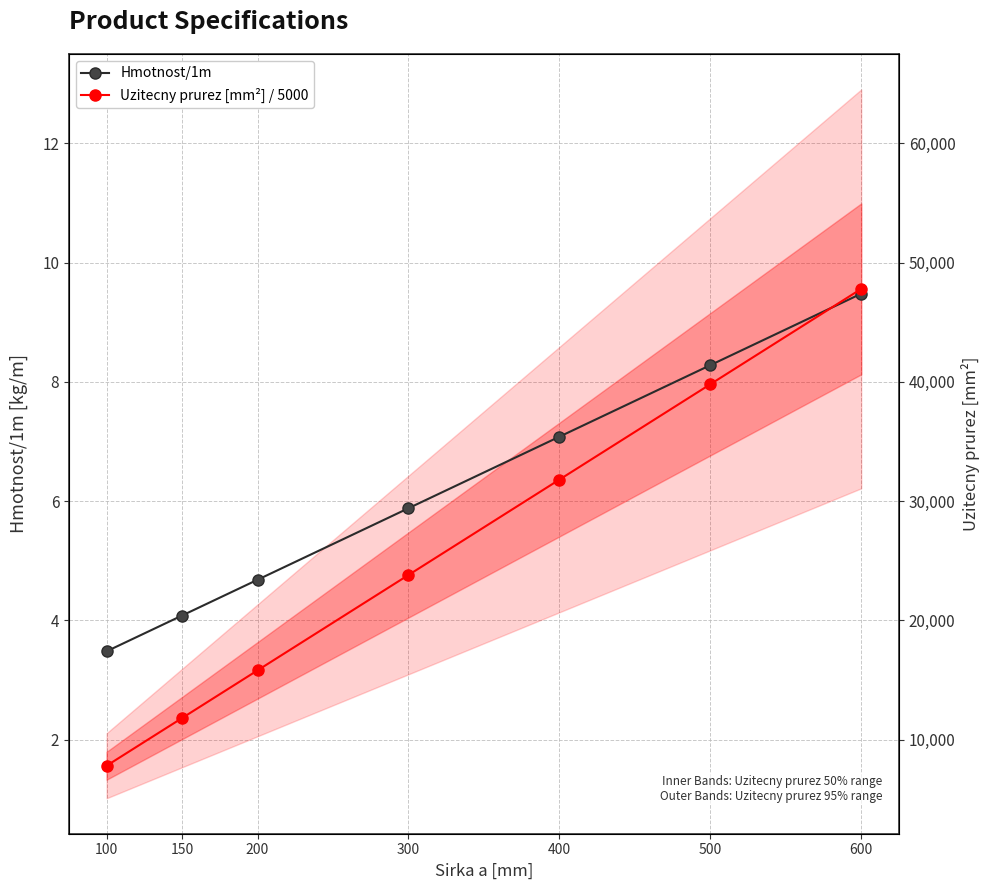

List the series in order of their overall mean, lowest first.

Uzitecny prurez [mm²] / 5000, Hmotnost/1m